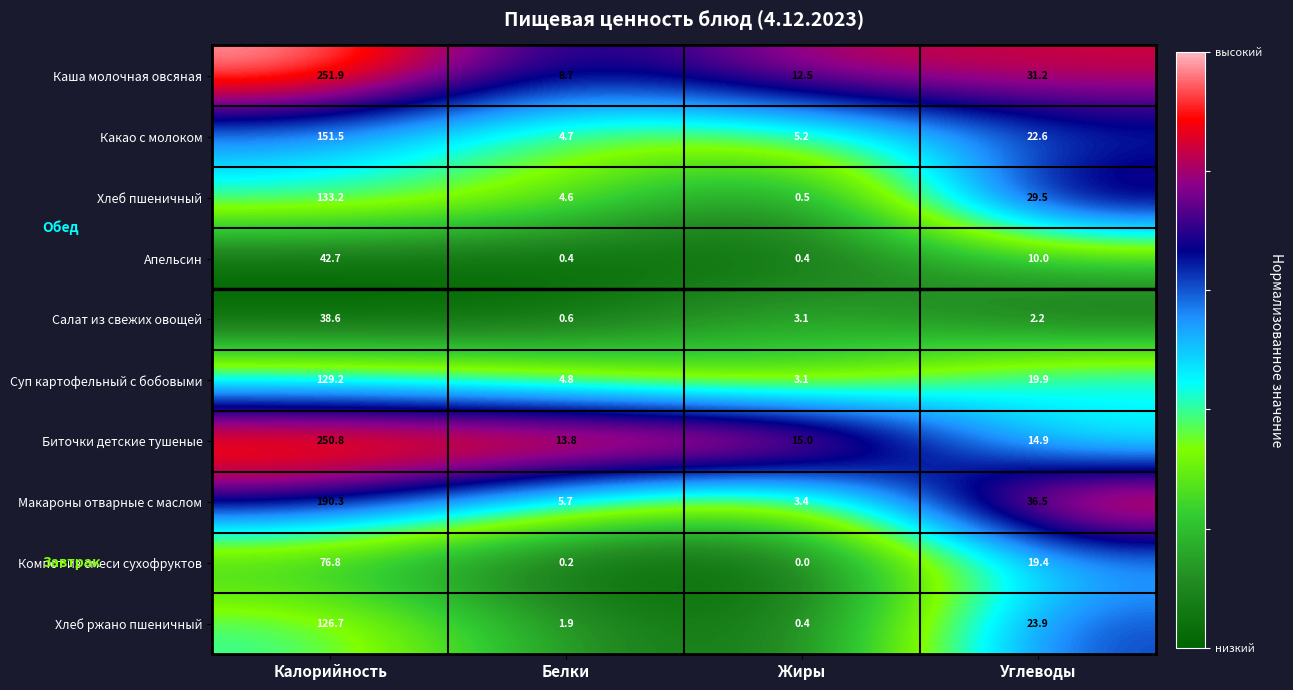

Where does the Салат из свежих овощей series first go above 3?

Калорийность